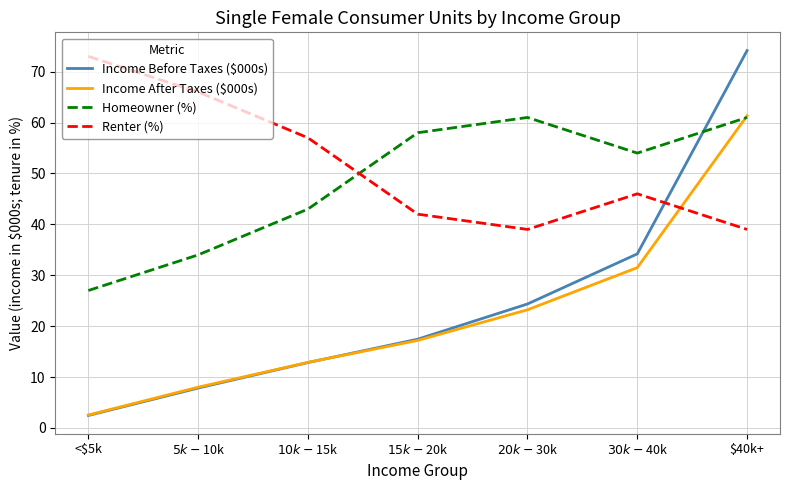

True or false: Renter (%) has a value of 92.0 at $10k-$15k.

False